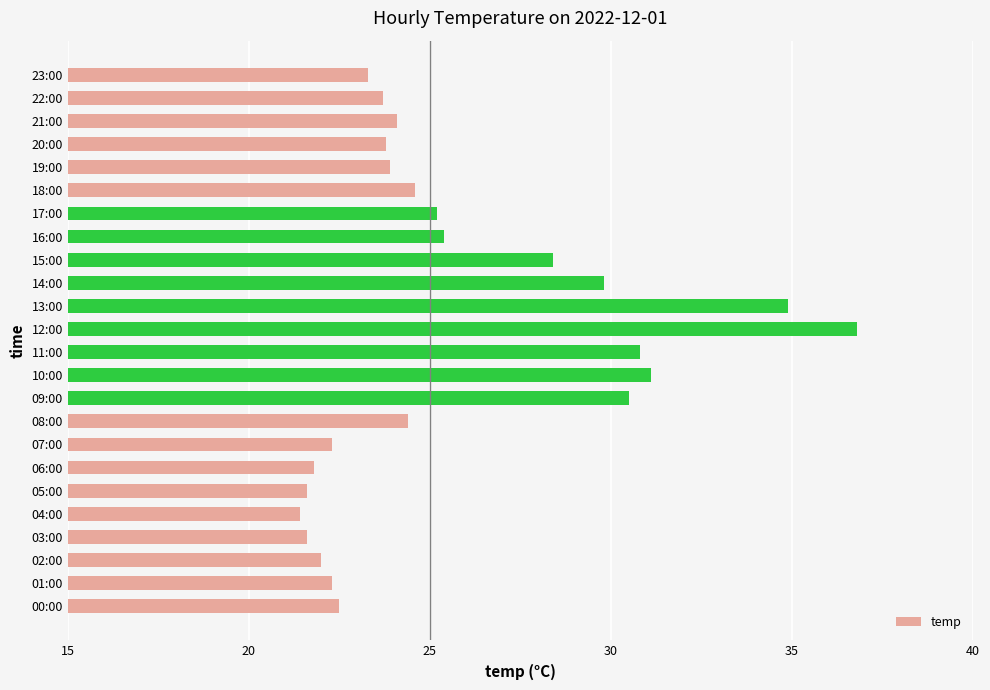

What is the ratio of the value at 18:00 to the value at 22:00?

1.0